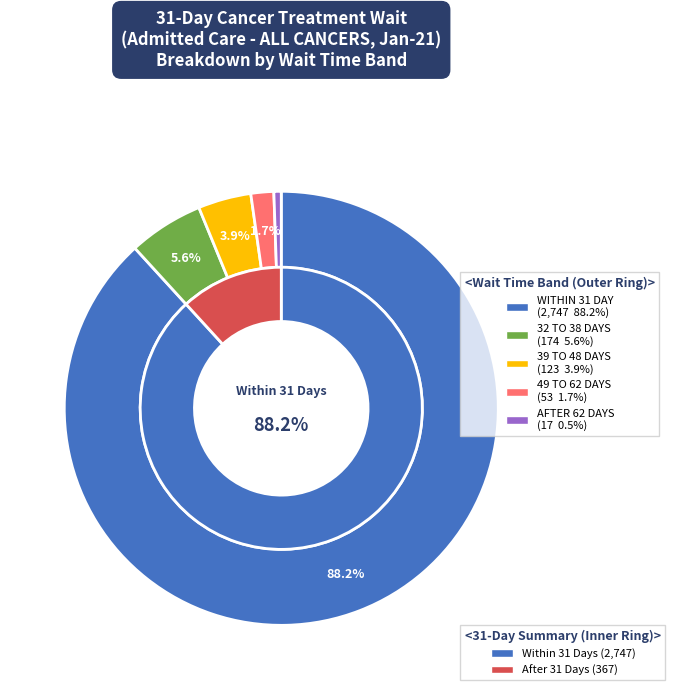

Is the sum of WITHIN 31 DAY and 39 TO 48 DAYS greater than half?

Yes